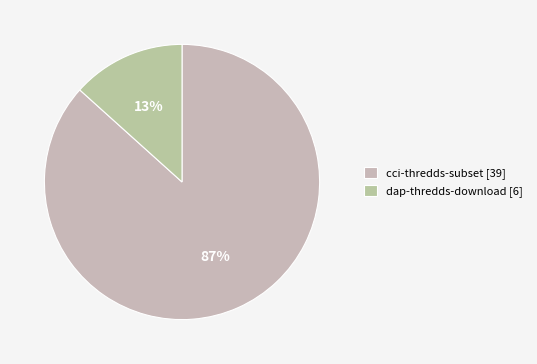

Combined, do dap-thredds-download and cci-thredds-subset account for over 50%?

Yes